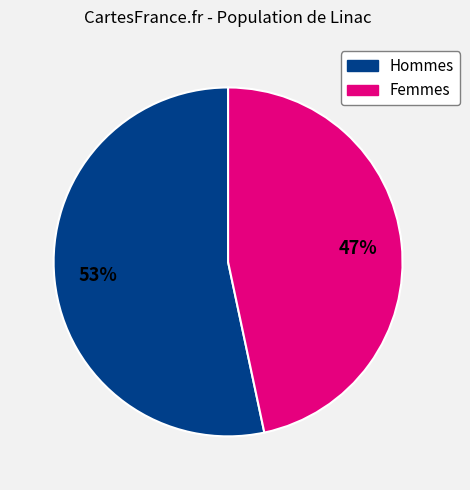

How many slices are in this pie chart?

2